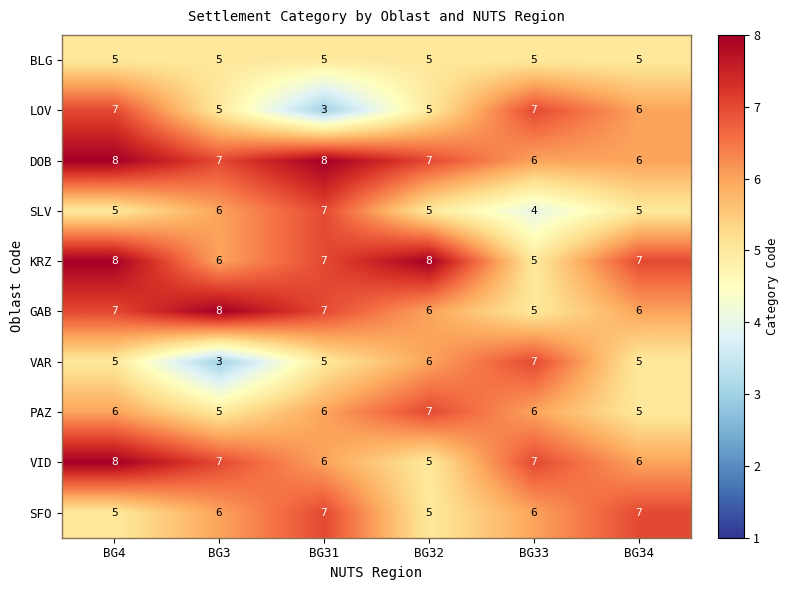

At which label does VID reach its peak?

BG4